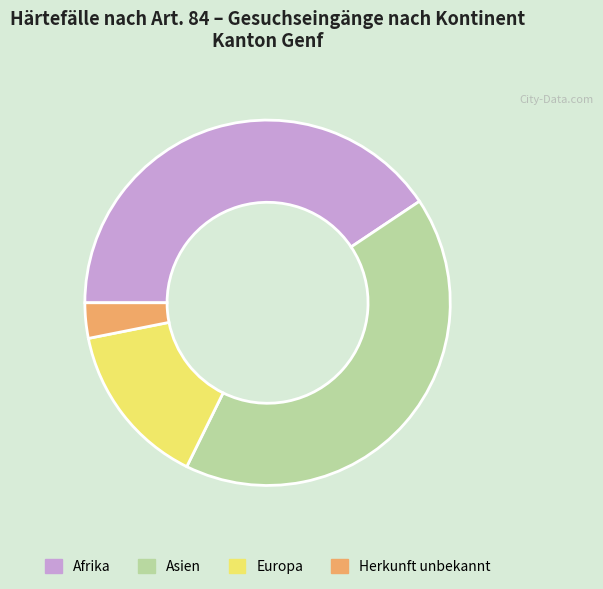

Is the sum of Asien and Europa greater than half?

Yes